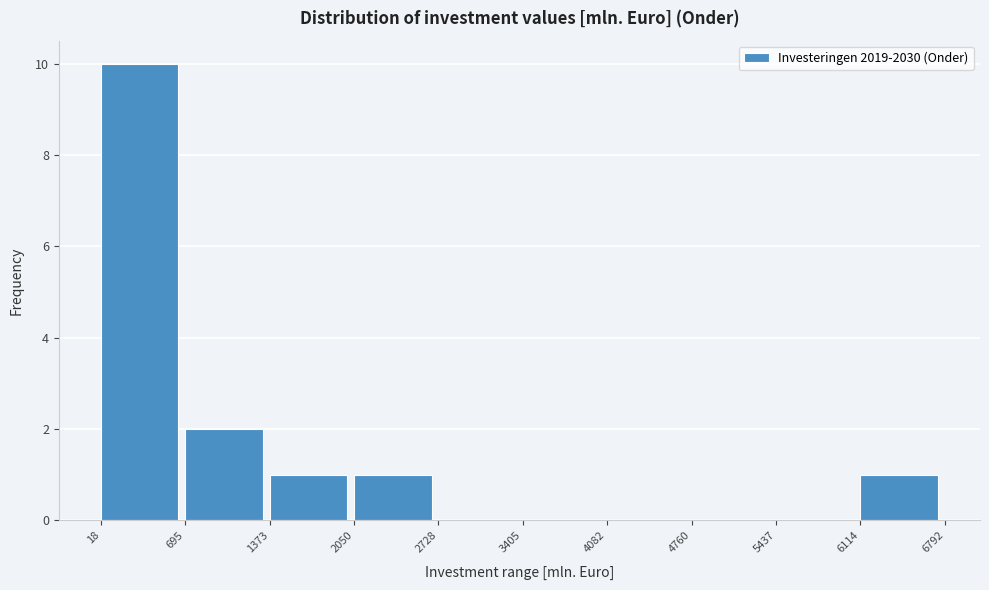

Reading left to right, list every bar in this chart as the range it spans on the x-axis followed by its height. The values are not printed on the chart, so give them approximately, as read against the axis.

18 to 695: 10
695 to 1373: 2
1373 to 2050: 1
2050 to 2728: 1
2728 to 3405: 0
3405 to 4082: 0
4082 to 4760: 0
4760 to 5437: 0
5437 to 6114: 0
6114 to 6792: 1